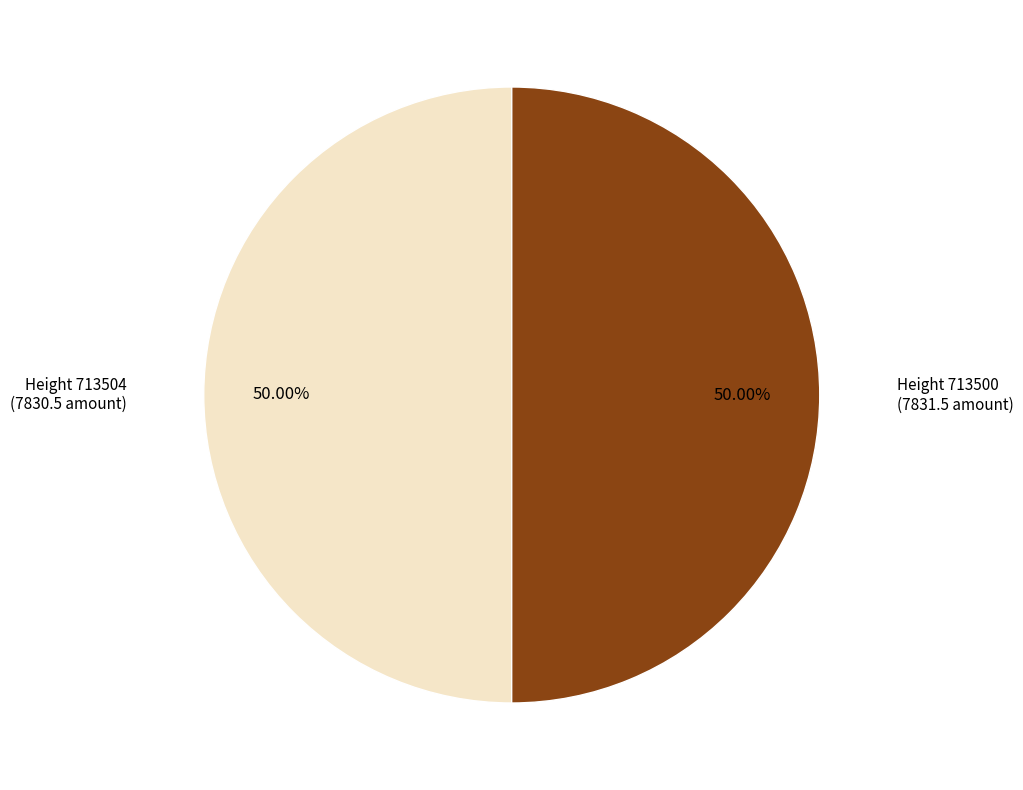

What is the smallest slice in the pie chart?

713504